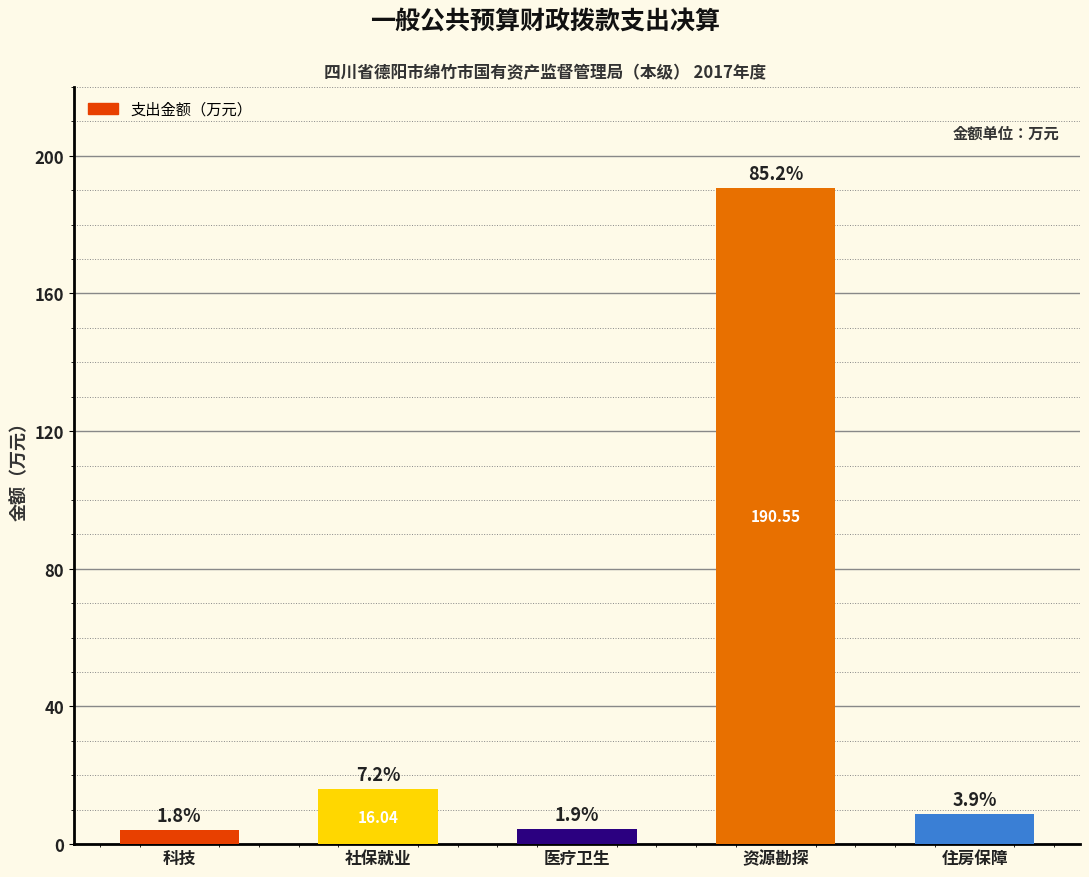

The value at 社保就业 is 7.2. True or false?

False